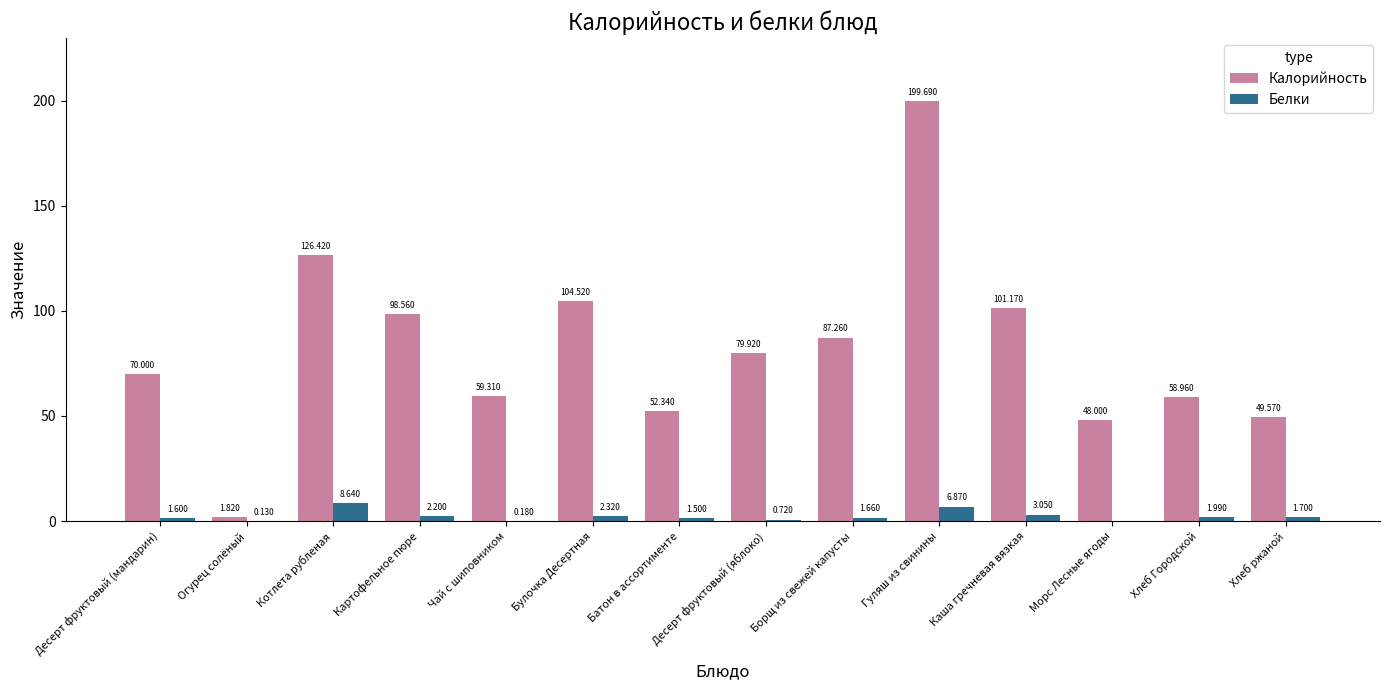

The Калорийность series shows 35.1 at Чай с шиповником. True or false?

False